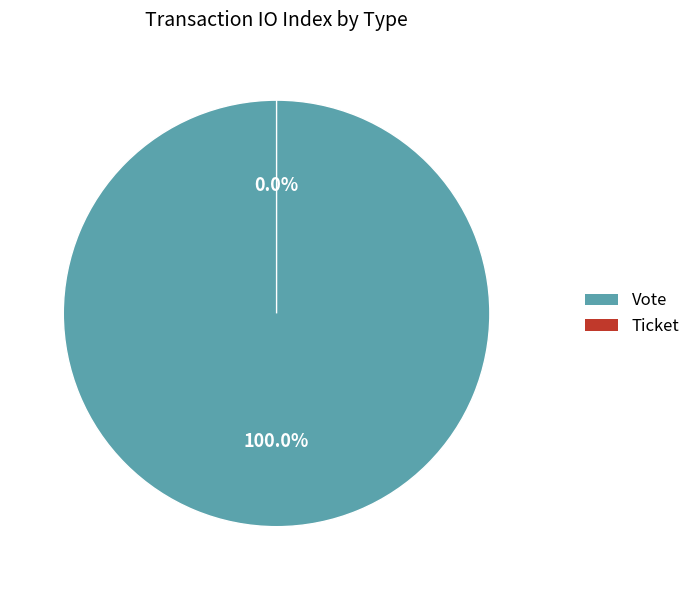

Rank the categories by value from lowest to highest.

Ticket, Vote